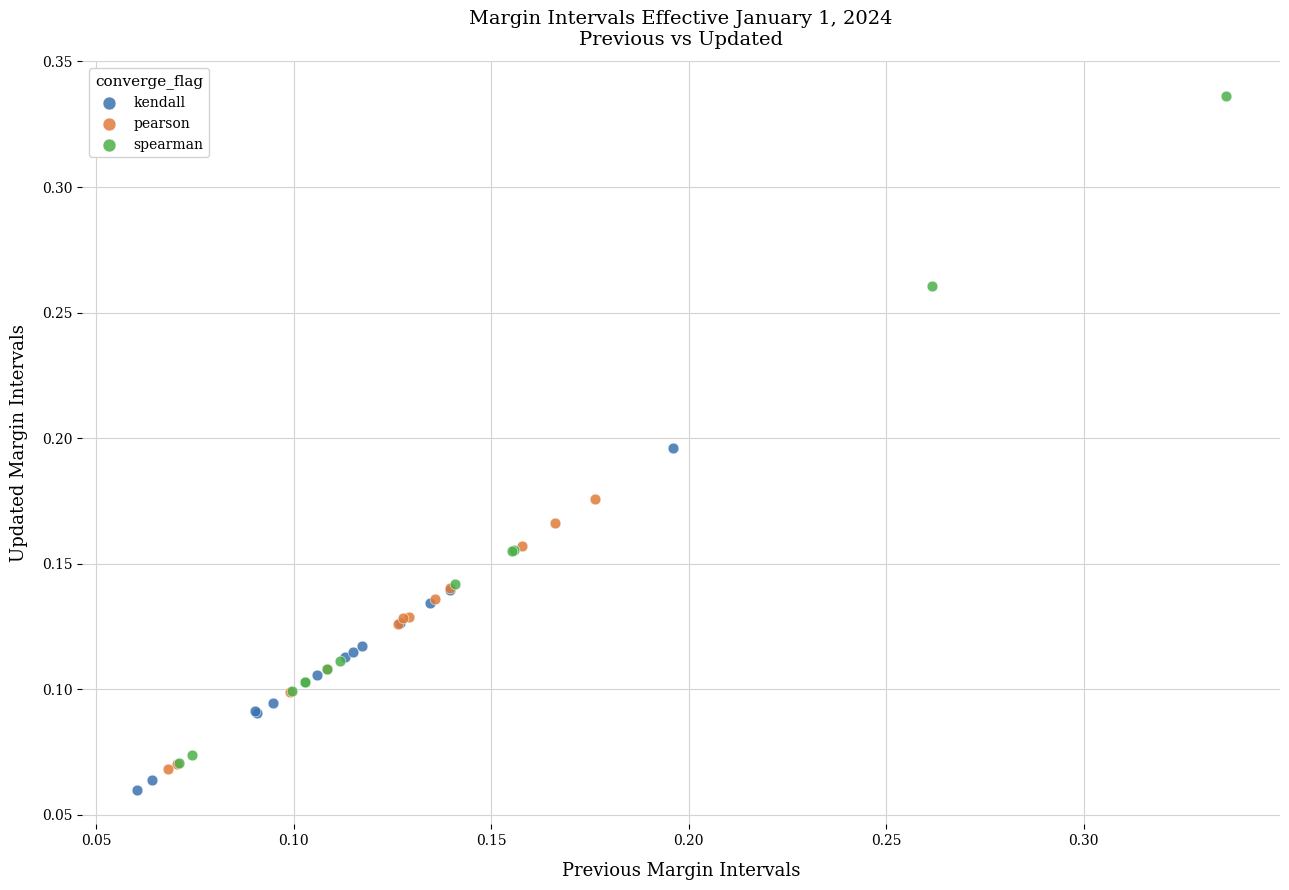

Which series contains the highest Y value?

spearman